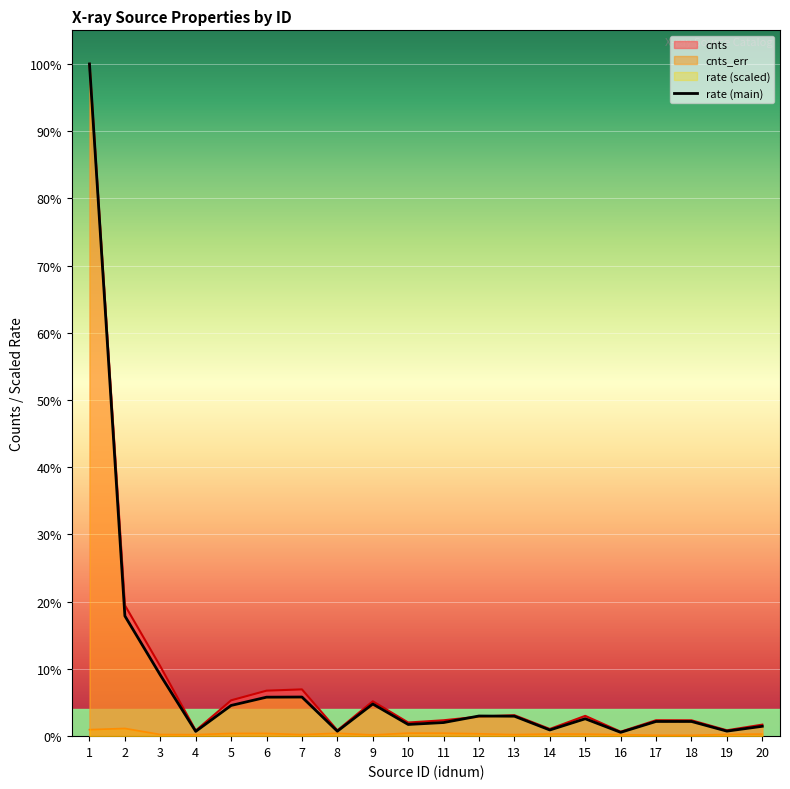

What is the change in value from 2 to 7?

-4073.2